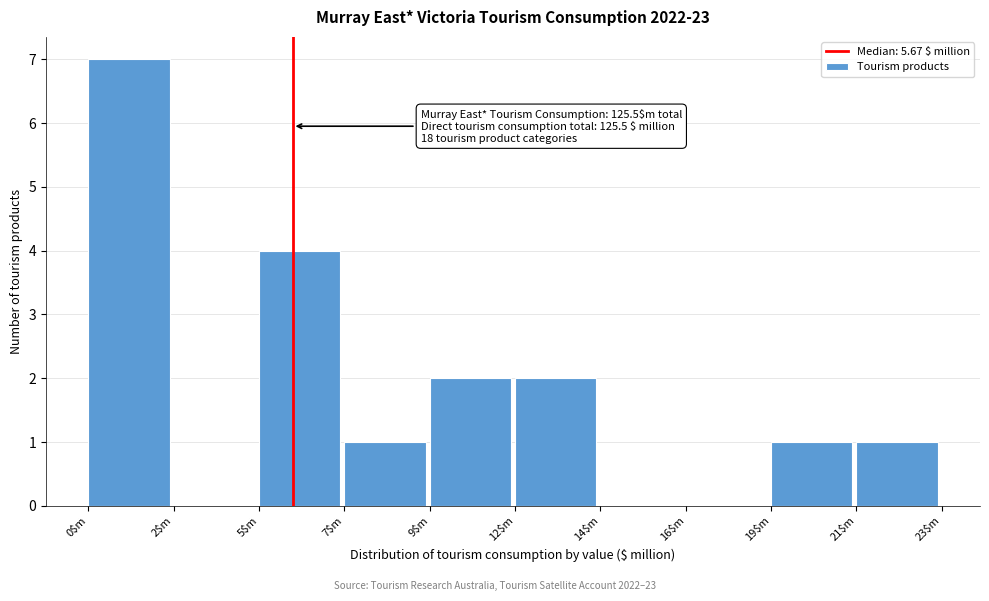

What is the sum of all values?

18